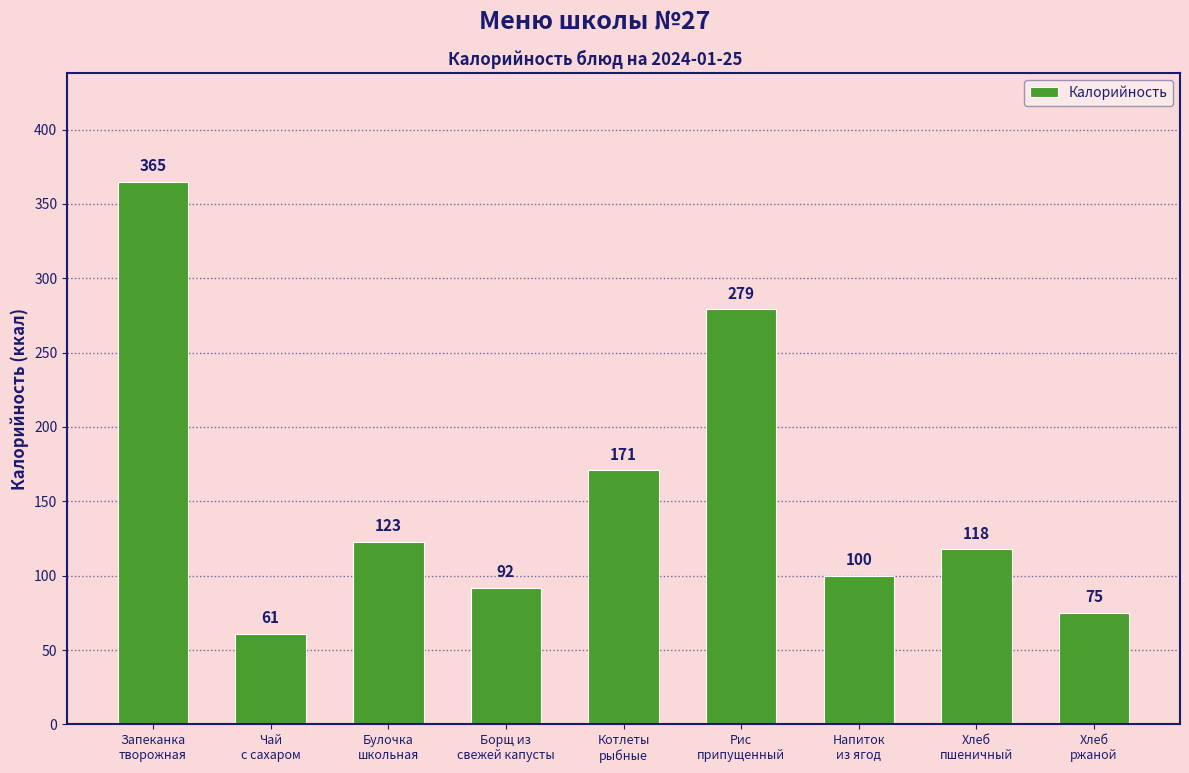

What position from the right is Борщ из
свежей капусты?

6